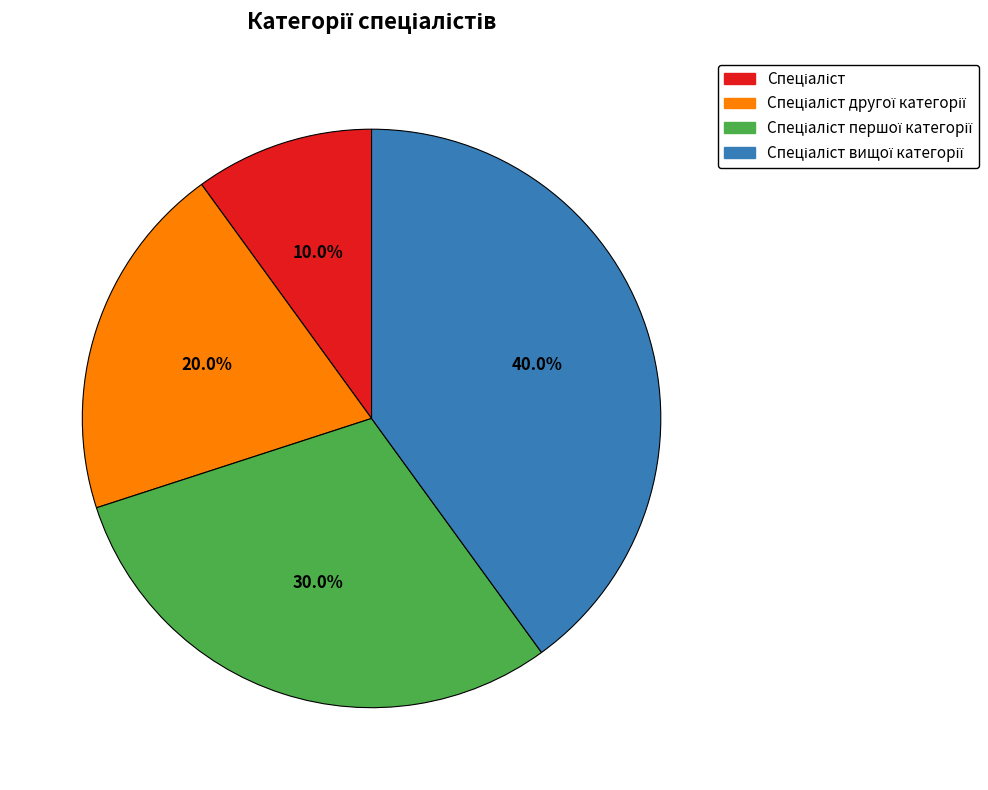

Is there a majority slice in this chart?

No